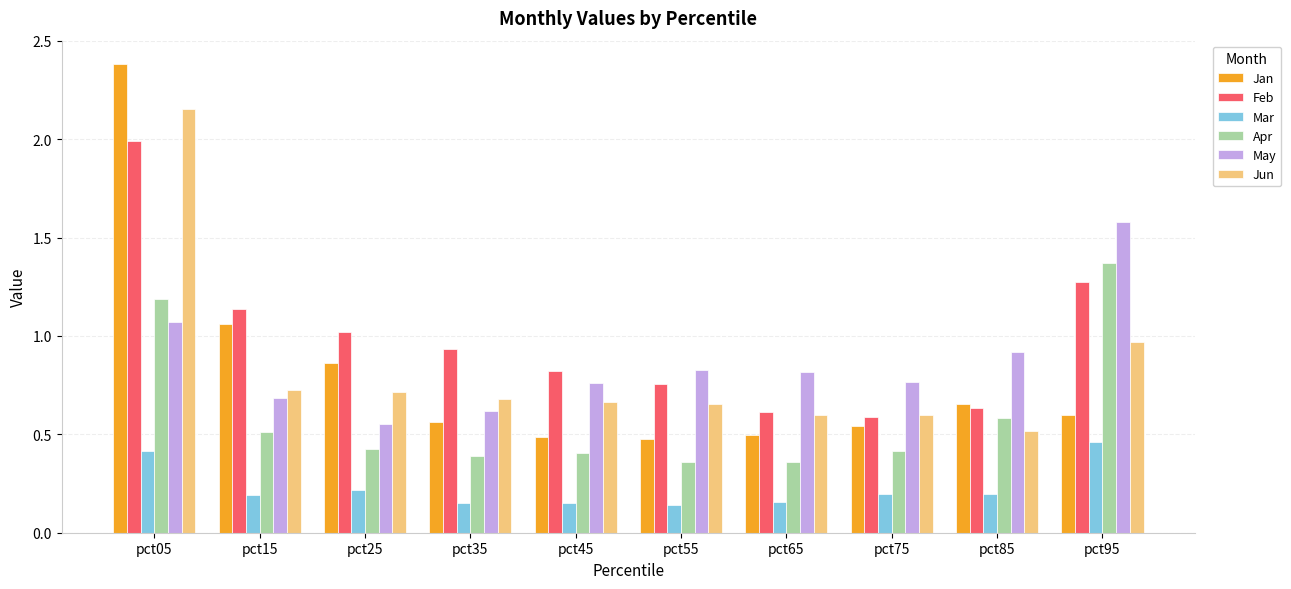

At which label is Jan closest to 1?

pct15